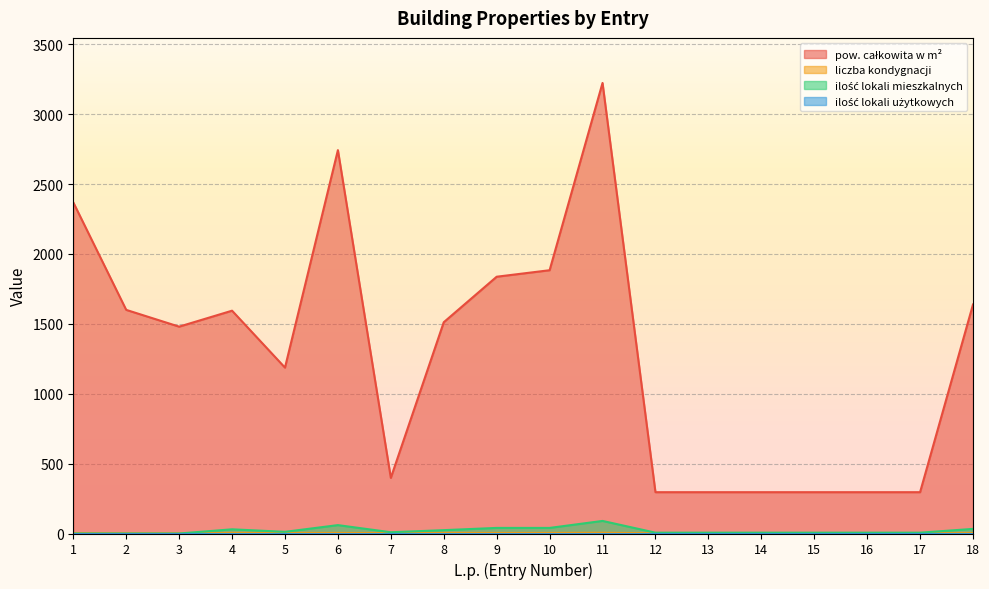

What is the value of the pow. całkowita w m² point at the 11th from the left?

3223.6